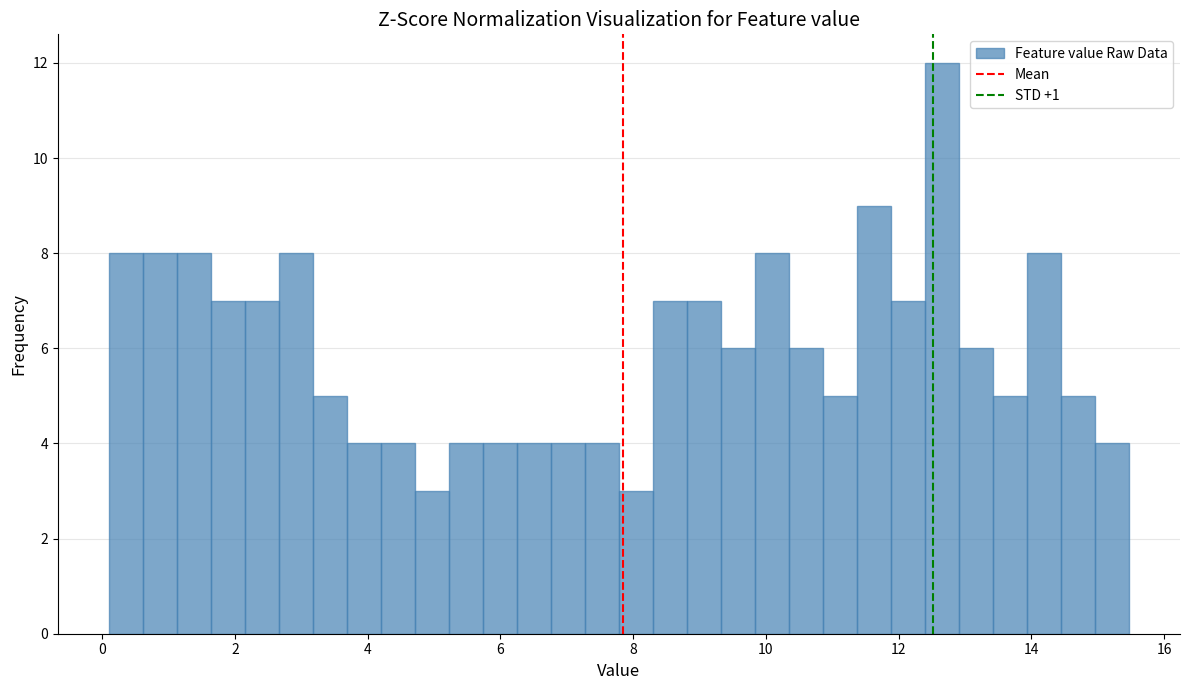

Around what value on the x-axis is the tallest bar? Give the approximate position of its centre, as read against the axis.

12.6